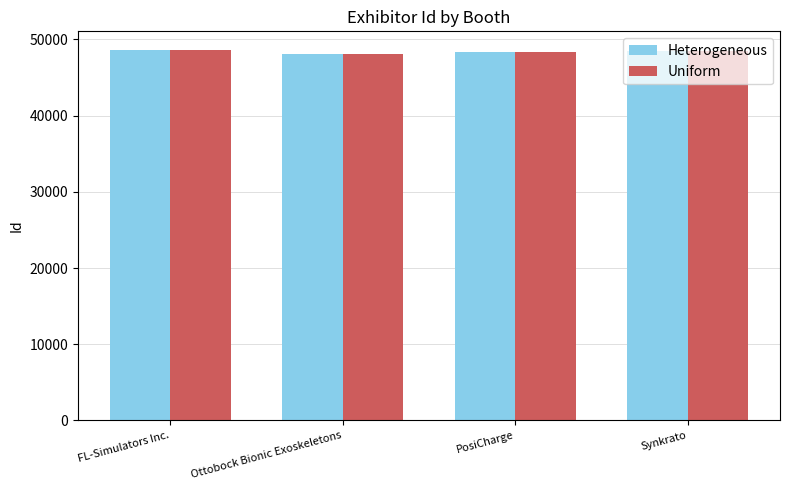

What is the maximum value for Uniform?

48633